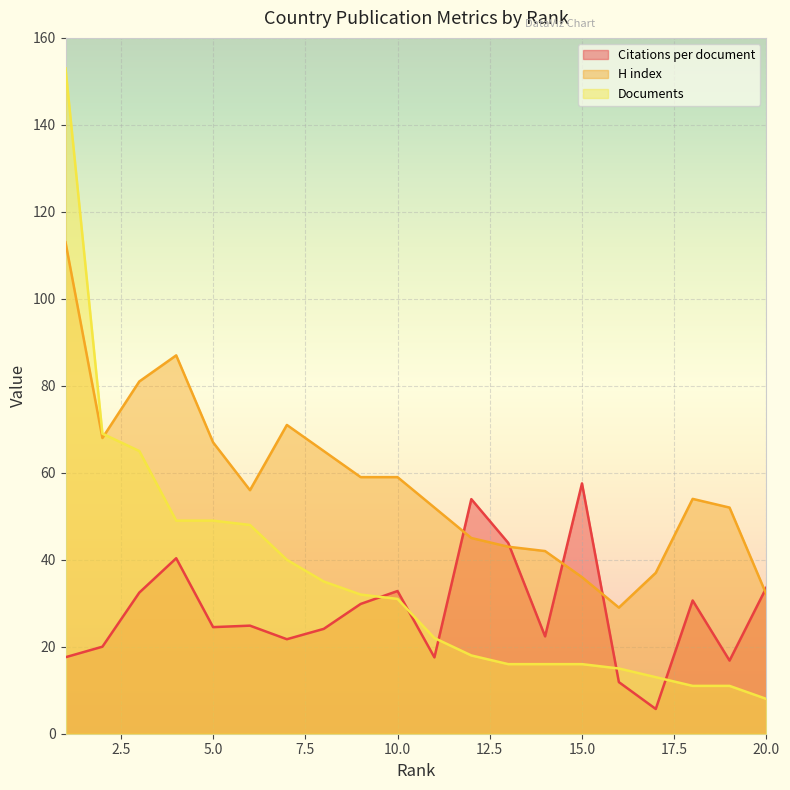

Rank the categories by Citations per document value from lowest to highest.

17, 16, 19, 11, 1, 2, 7, 14, 8, 5, 6, 9, 18, 3, 10, 20, 4, 13, 12, 15